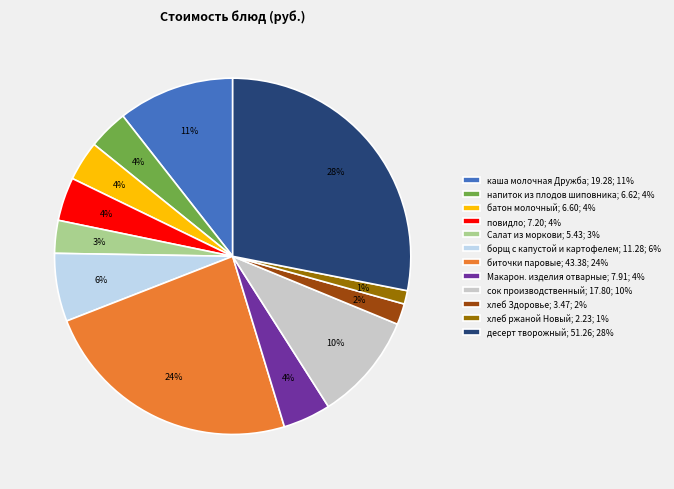

The сок производственный slice represents 24% of the pie. True or false?

False